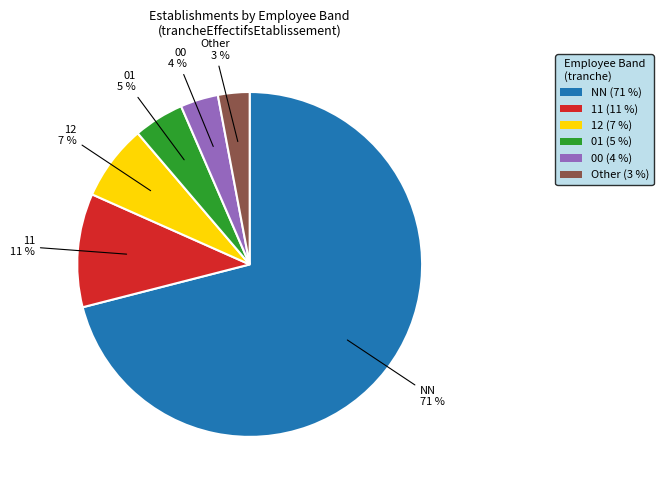

Between 11 and 01, which is larger?

11